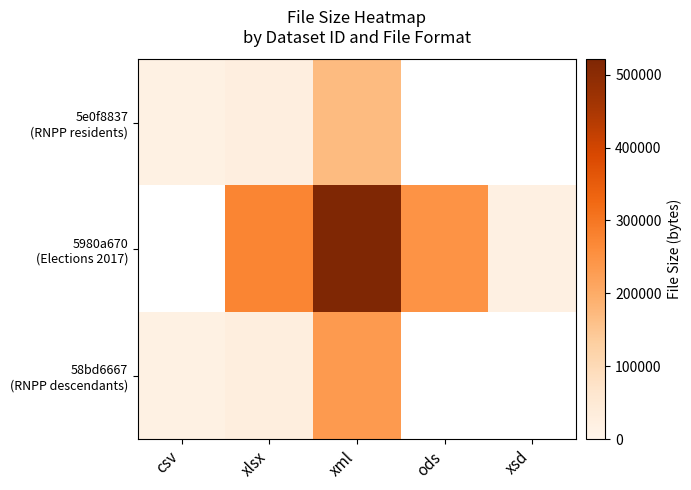

Between csv and xlsx, which is larger?

xlsx